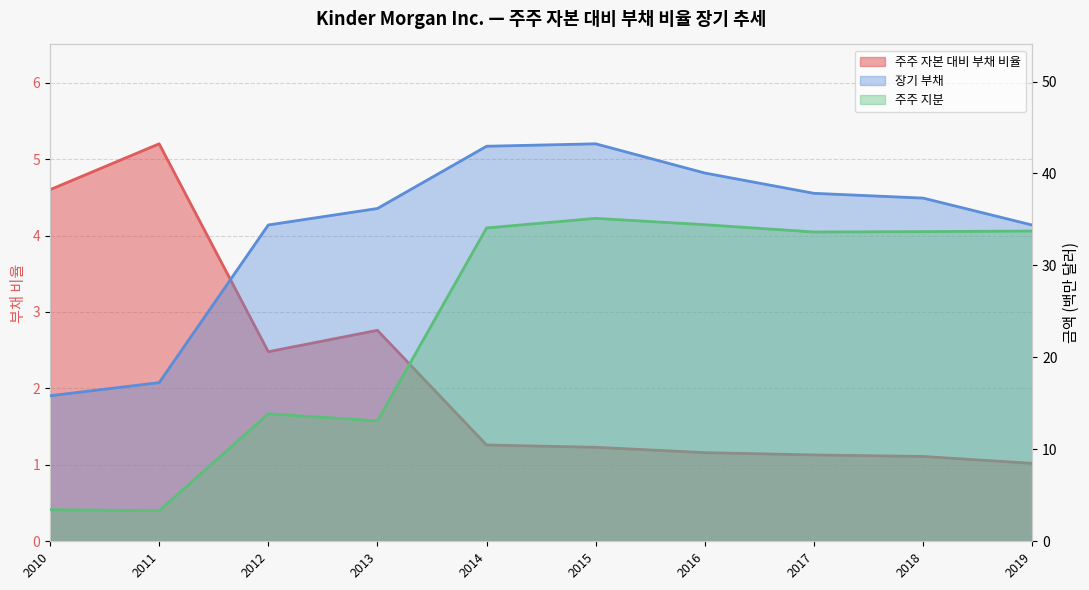

At which category does the chart reach its minimum across all series?

2019